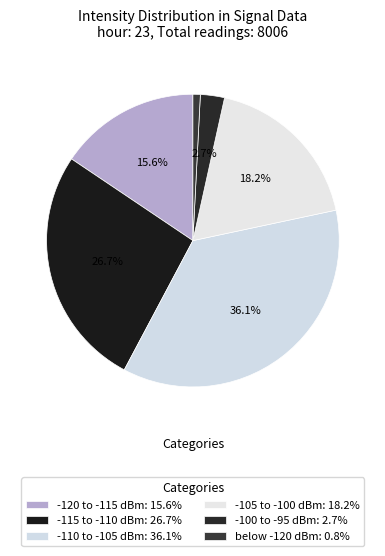

Count the number of slices in the pie.

6